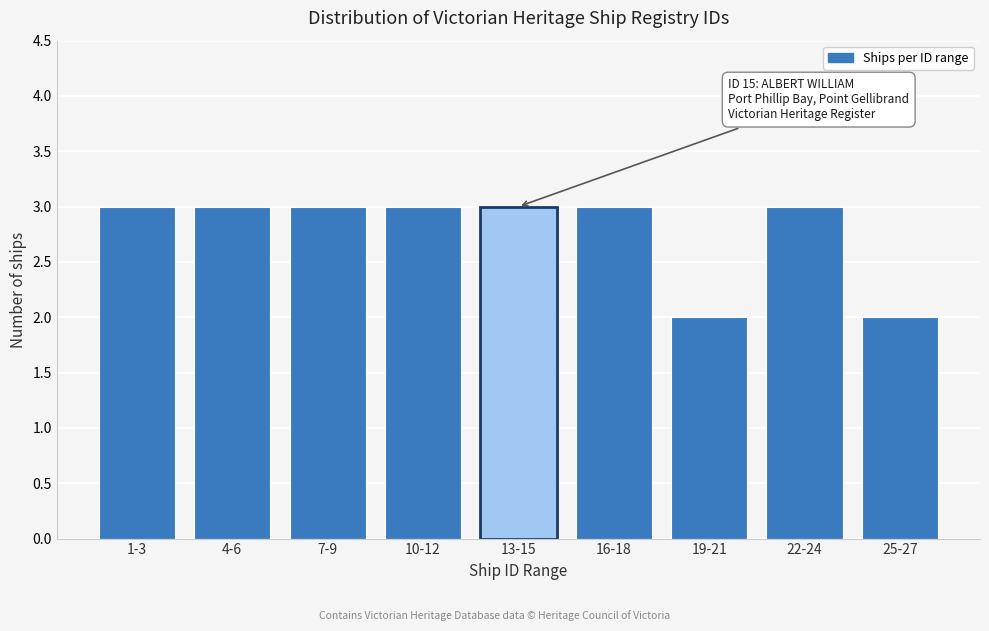

Reading right to left, extract all data points from this chart.

2	3	2	3	3	3	3	3	3